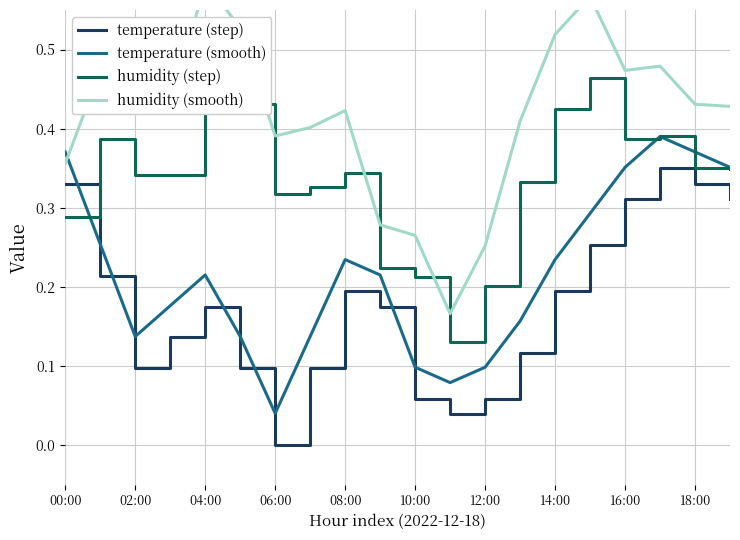

True or false: humidity (step) and humidity (smooth) intersect in this chart.

False